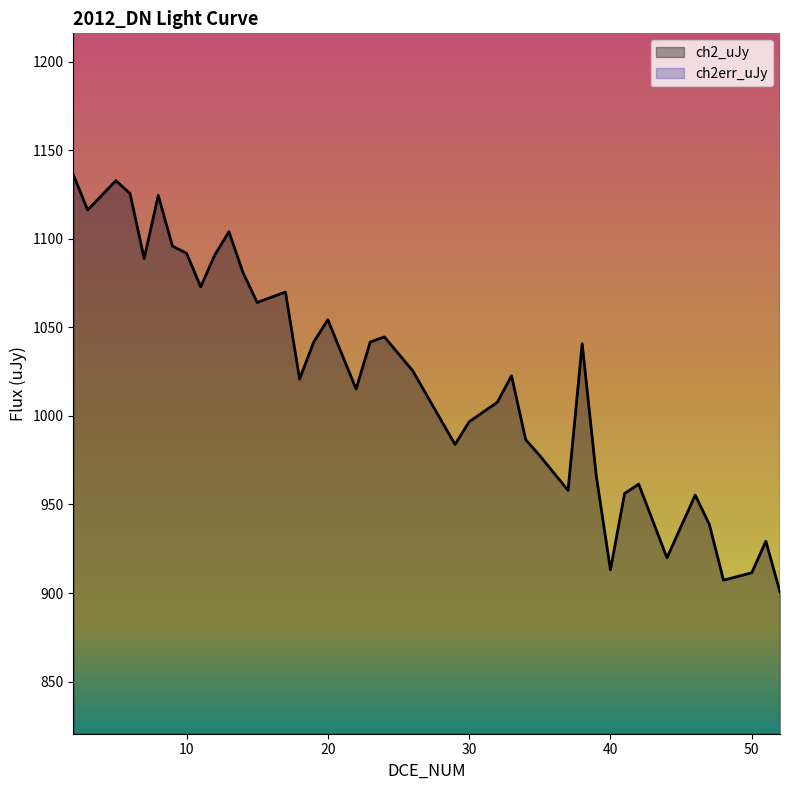

Count the number of data series in this chart.

2